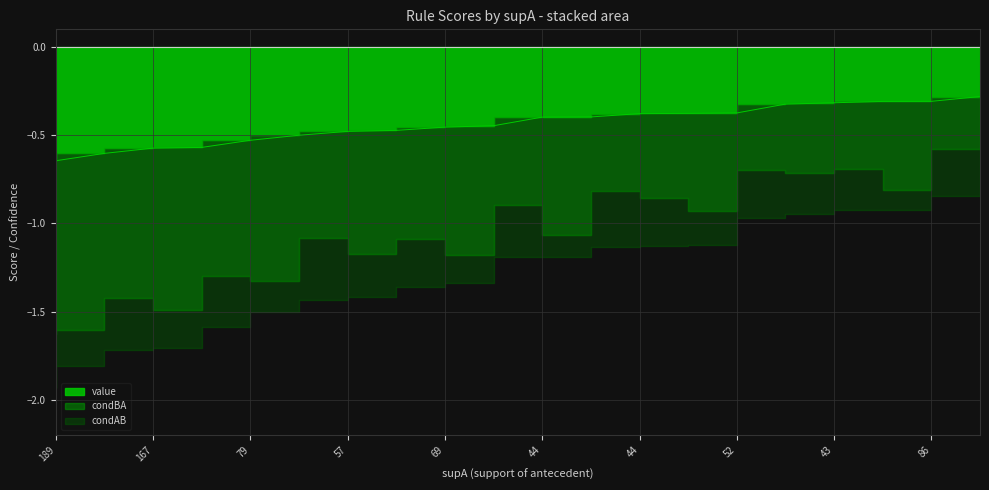

Reading left to right, extract all data points from this chart.

value: 0.6	0.6	0.6	0.6	0.5	0.5	0.5	0.5	0.5	0.4	0.4	0.4	0.4	0.4	0.4	0.3	0.3	0.3	0.3	0.3
condBA: 1.0	1.0	0.8	0.9	0.8	0.8	0.6	0.7	0.6	0.7	0.5	0.7	0.4	0.5	0.6	0.4	0.4	0.4	0.5	0.3
condAB: 0.3	0.2	0.3	0.2	0.3	0.2	0.4	0.2	0.3	0.2	0.3	0.1	0.3	0.3	0.2	0.3	0.2	0.2	0.1	0.3